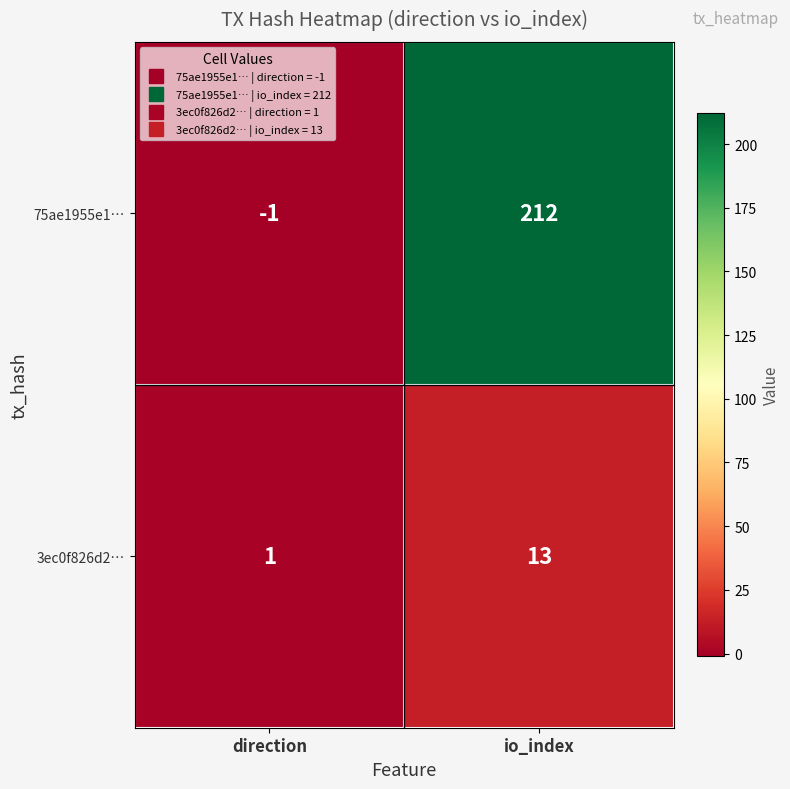

Reading left to right, what are all the values shown in this chart?

75ae1955e1…: -1	212
3ec0f826d2…: 1	13